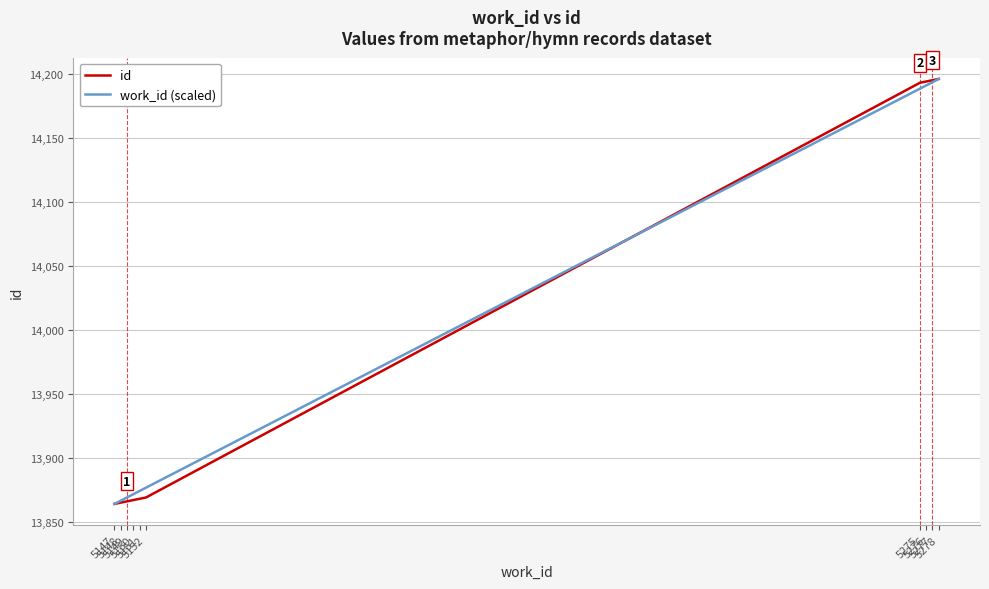

The value of work_id (scaled) at 5276 is 14190.9. True or false?

True